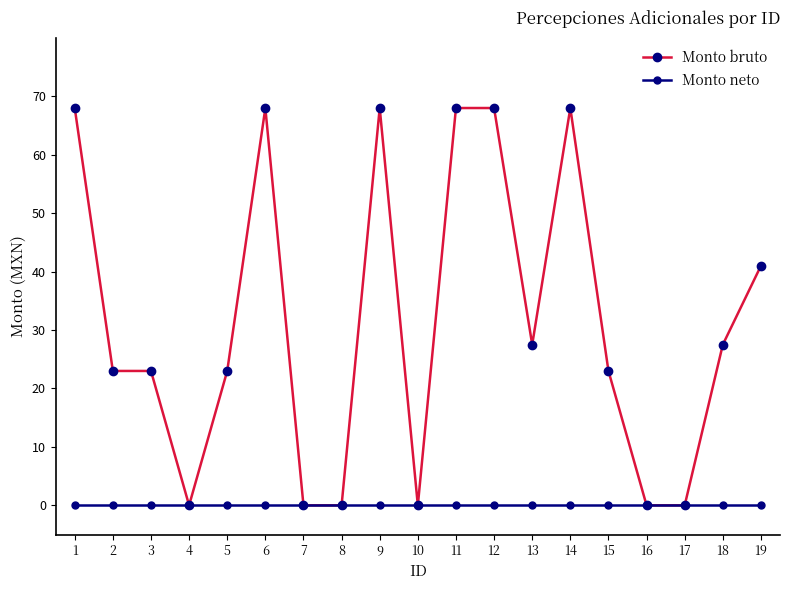

At how many categories does at least one series exceed 66?

6